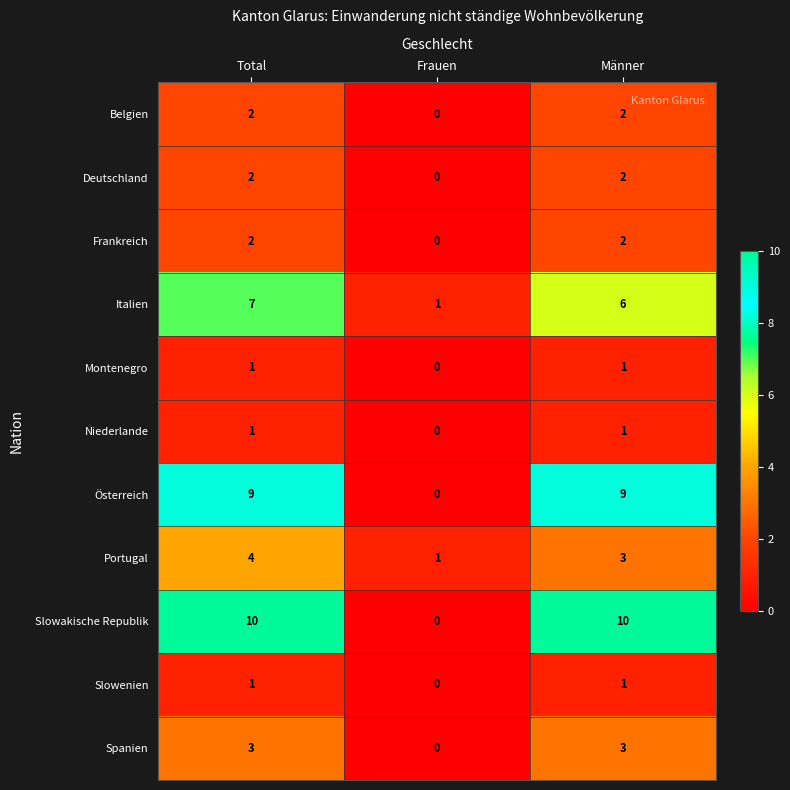

At which category is the sum across all series the highest?

Total